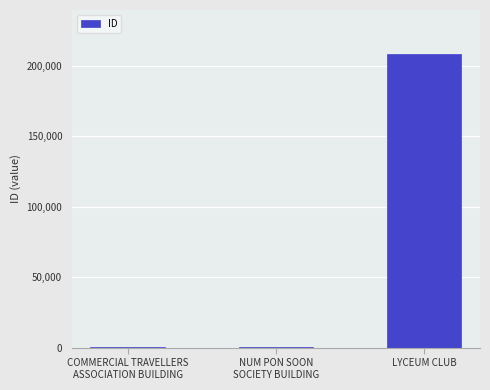

Is it true that the value at LYCEUM CLUB is 130260?

False